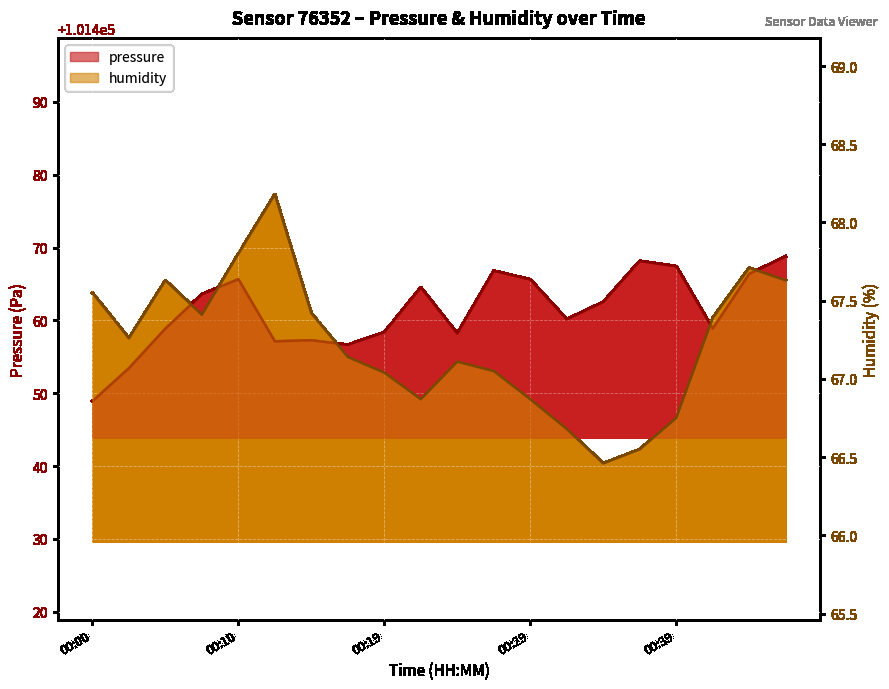

At which label does pressure reach its peak?

00:46